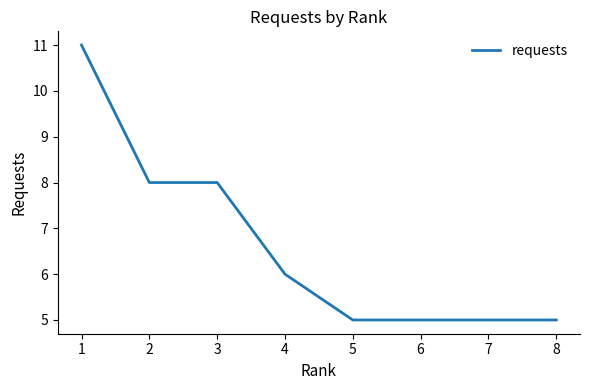

How many lines are shown in the chart?

1